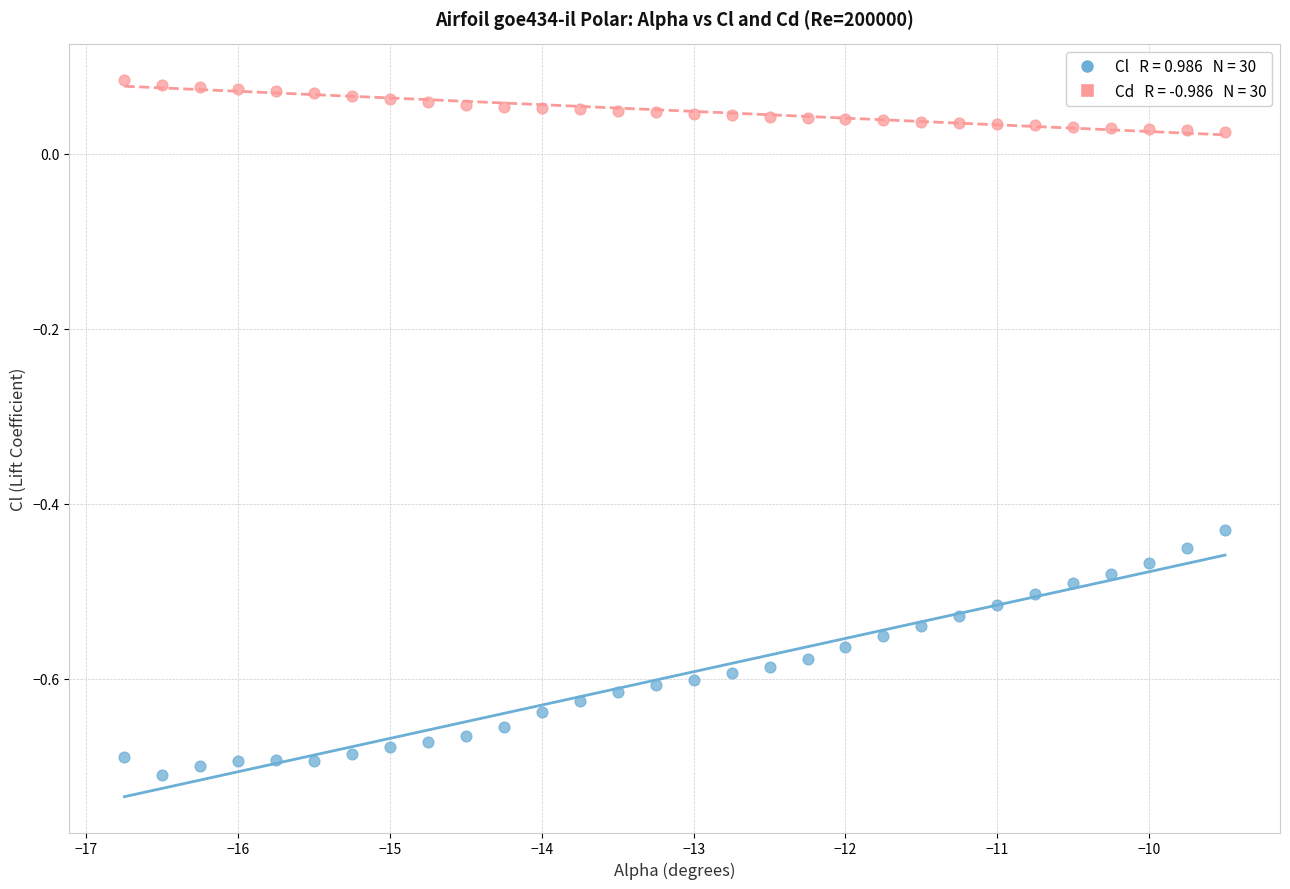

Across all data points, what is the range of Y values (max minus min)?

0.8